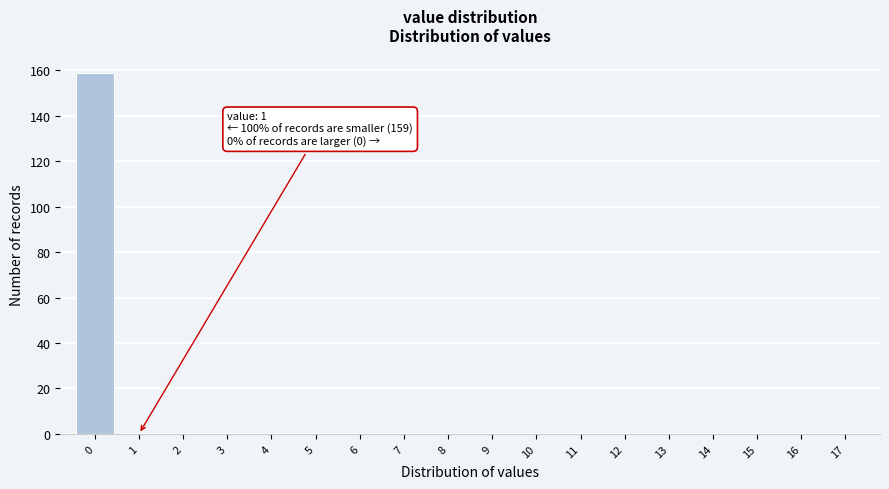

Reading right to left, list all the values displayed in this chart.

17=0	16=0	15=0	14=0	13=0	12=0	11=0	10=0	9=0	8=0	7=0	6=0	5=0	4=0	3=0	2=0	1=0	0=159